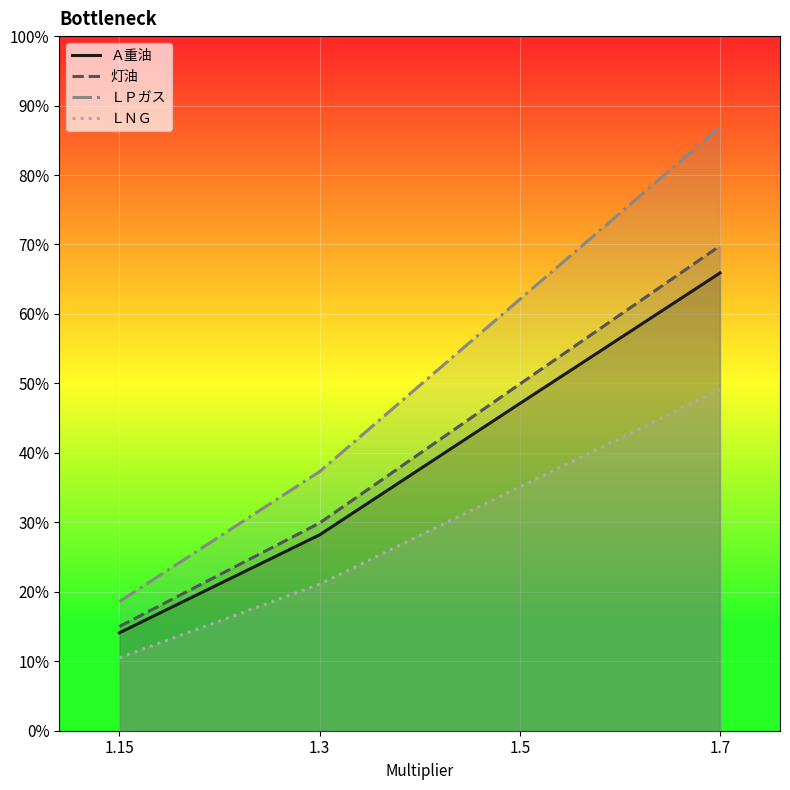

What is the total value across all series at 1.3?

116.5